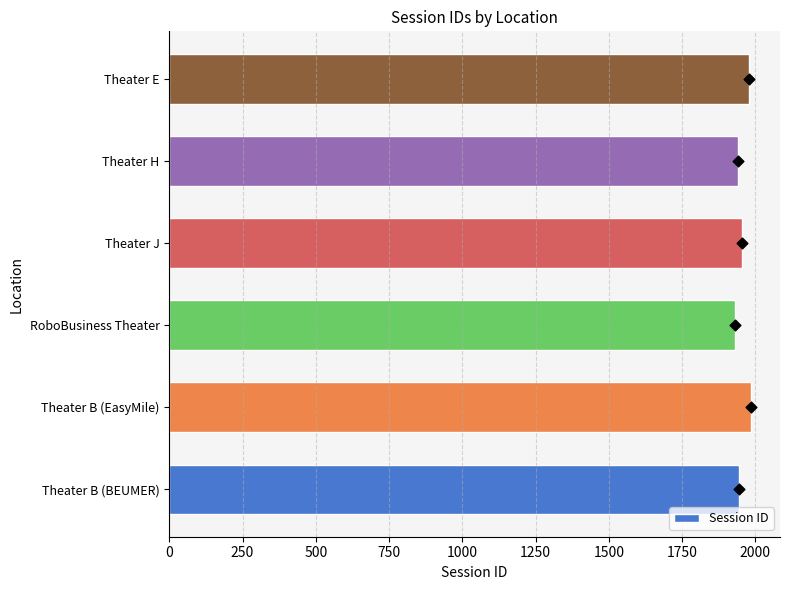

The Session ID series shows 1978 at Theater E. True or false?

True